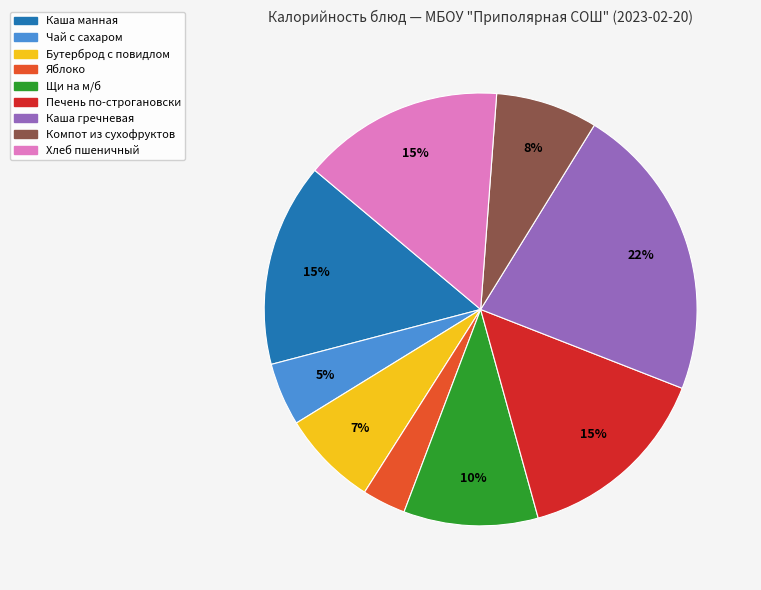

To the nearest percent, what is the average slice percentage?

11%